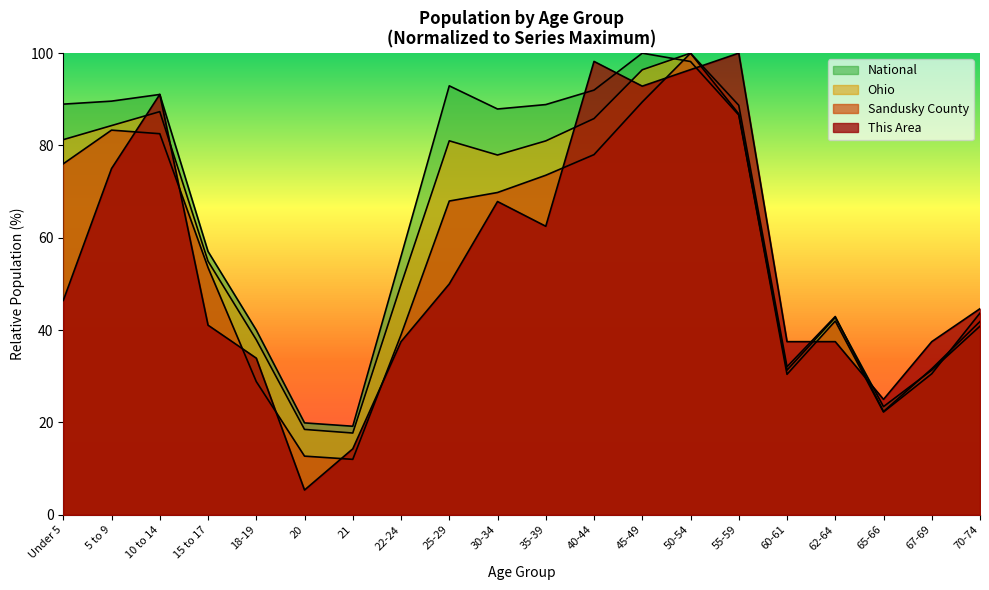

At which label does This Area first exceed 46?

Under 5